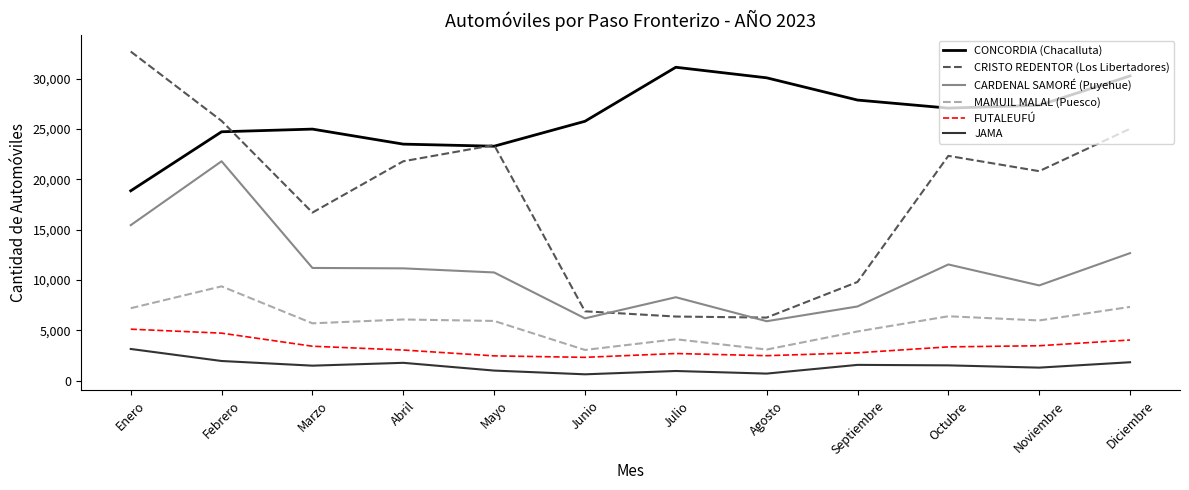

What are all the series names shown in the legend?

CONCORDIA (Chacalluta), CRISTO REDENTOR (Los Libertadores), CARDENAL SAMORÉ (Puyehue), MAMUIL MALAL (Puesco), FUTALEUFÚ, JAMA